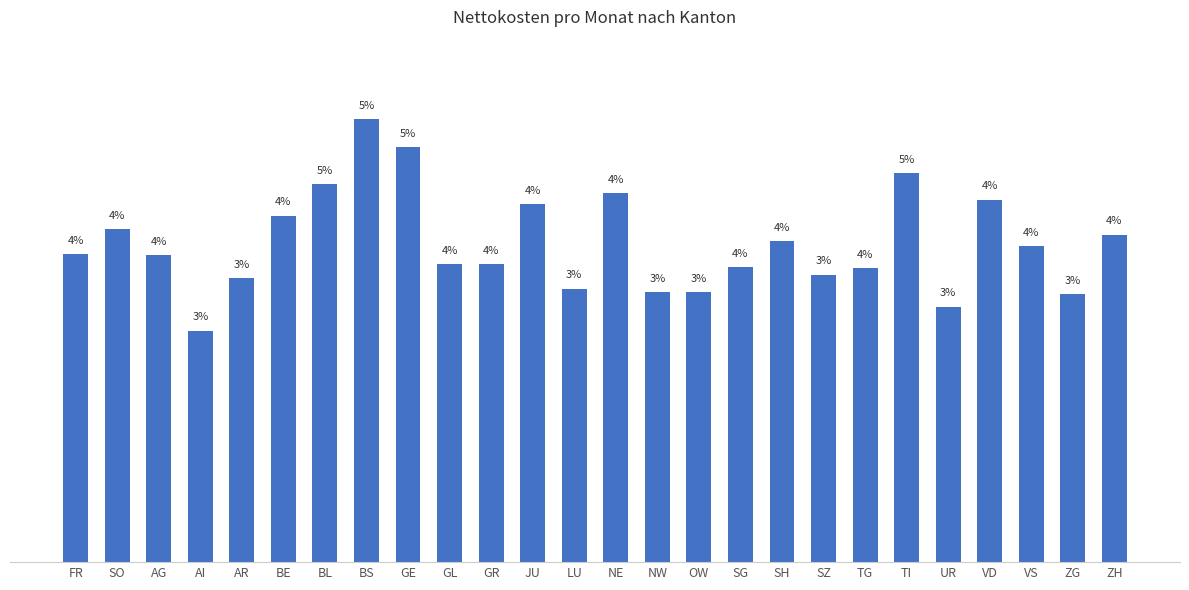

What is the sum of all values?

100.0